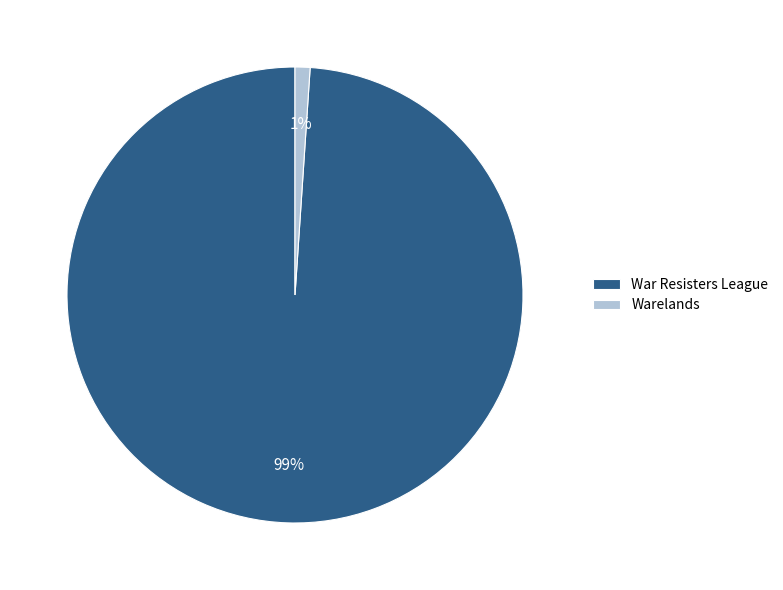

Does Warelands account for over 50% of the chart?

No